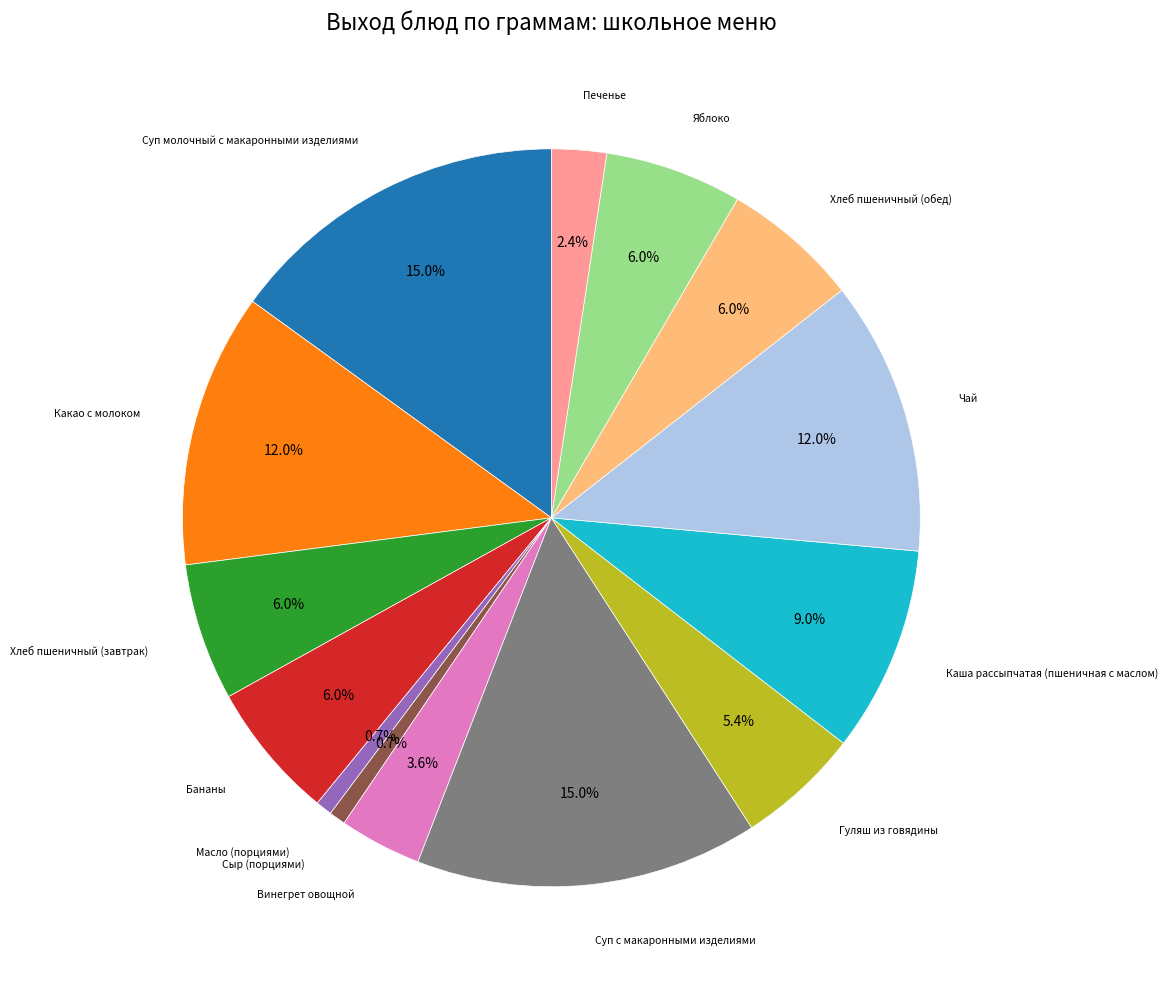

Is there any slice that represents more than half of the pie?

No